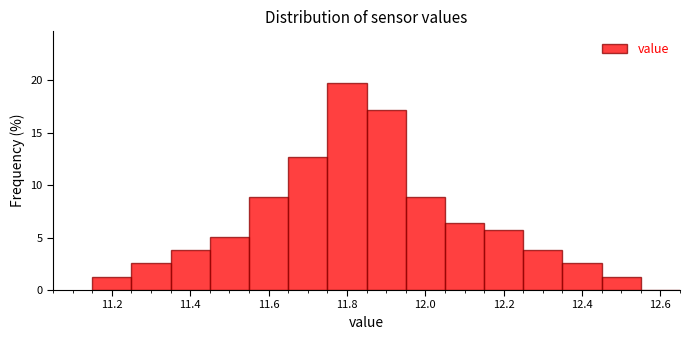

What is the height of the bar covering 11.55 to 11.65 on the x-axis? Neither the bar edges nor the heights are printed on the chart, so give them approximately, as read against the axes.

9.0